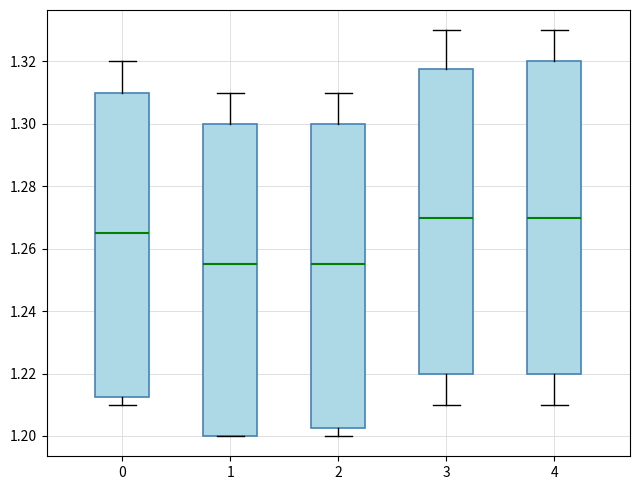

Reading left to right, transcribe this box plot: for each box, give where its median line is, the range the box spans, and where its two whiskers end, as read against the y-axis. The values are not printed on the chart, so give them approximately, as read against the axis.

0: median 1.266, box 1.212 to 1.310, whiskers 1.210 to 1.320
1: median 1.256, box 1.200 to 1.300, whiskers 1.200 to 1.310
2: median 1.256, box 1.202 to 1.300, whiskers 1.200 to 1.310
3: median 1.270, box 1.220 to 1.318, whiskers 1.210 to 1.330
4: median 1.270, box 1.220 to 1.320, whiskers 1.210 to 1.330